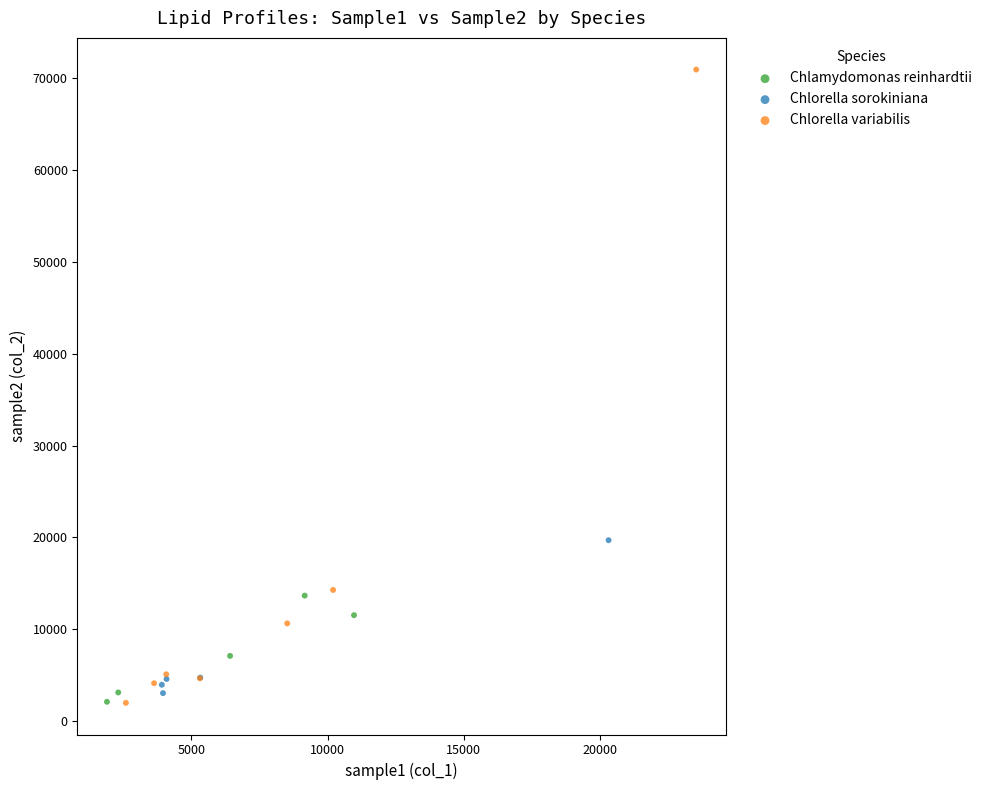

Which series reaches the maximum Y coordinate?

Chlorella variabilis